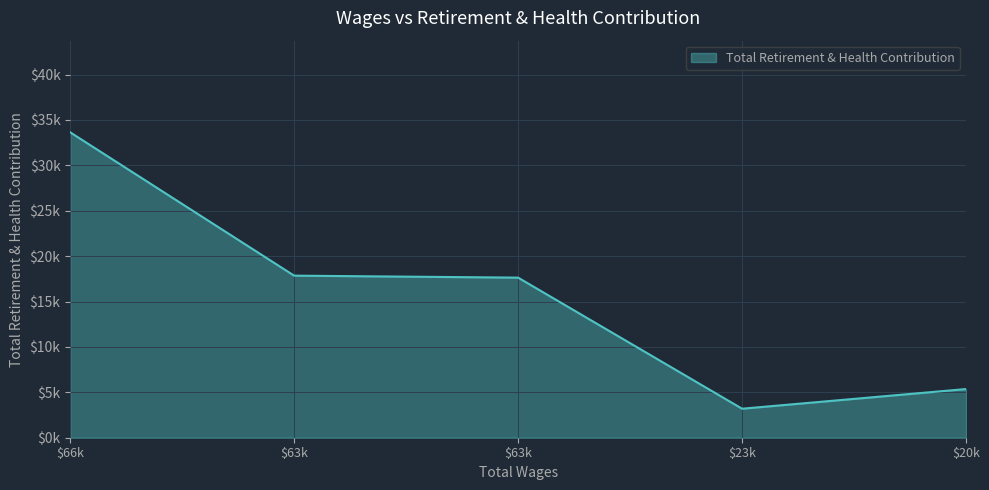

Does the chart display data point markers on the line(s)?

No